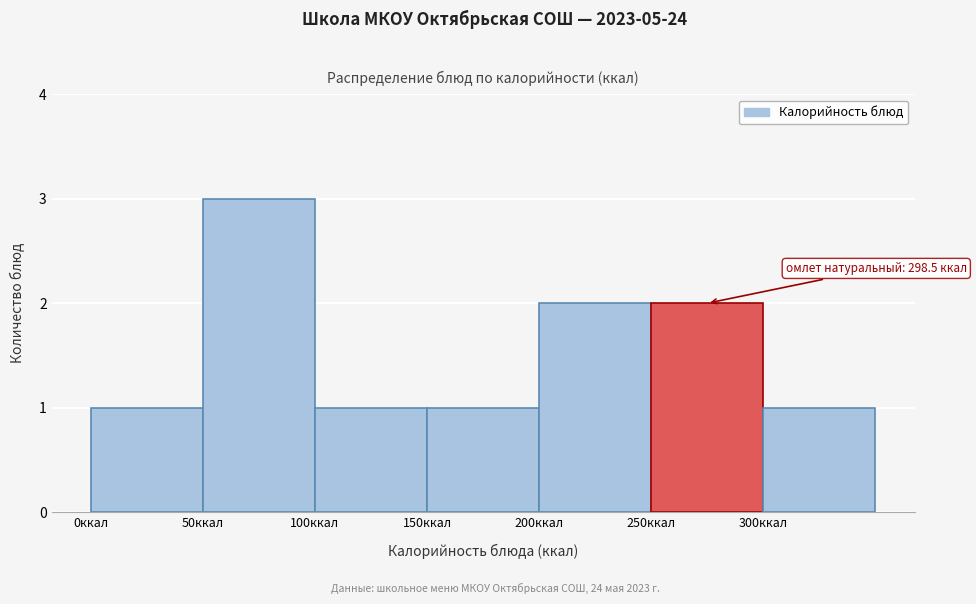

Which range on the x-axis has the tallest bar?

50 to 100